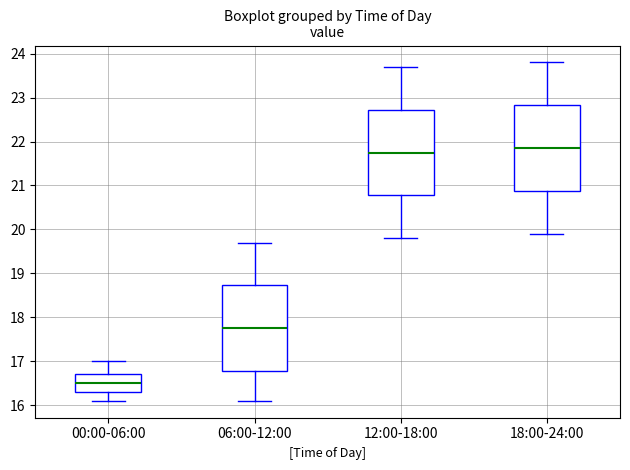

Reading left to right, transcribe this box plot: for each box, give where its median line is, the range the box spans, and where its two whiskers end, as read against the y-axis. The values are not printed on the chart, so give them approximately, as read against the axis.

00:00-06:00: median 16.5, box 16.3 to 16.7, whiskers 16.1 to 17.0
06:00-12:00: median 17.8, box 16.8 to 18.7, whiskers 16.1 to 19.7
12:00-18:00: median 21.8, box 20.8 to 22.7, whiskers 19.8 to 23.7
18:00-24:00: median 21.9, box 20.9 to 22.8, whiskers 19.9 to 23.8